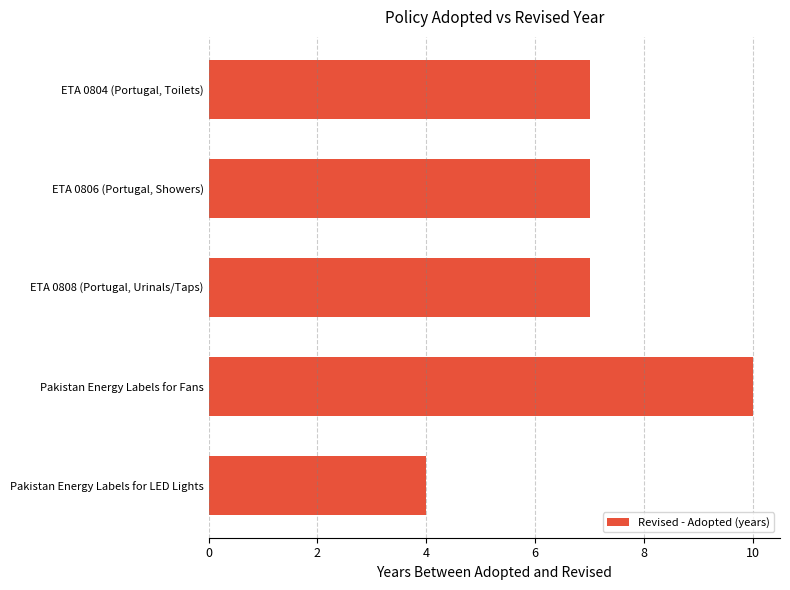

Which label corresponds to the smallest value in the chart?

Pakistan Energy Labels for LED Lights